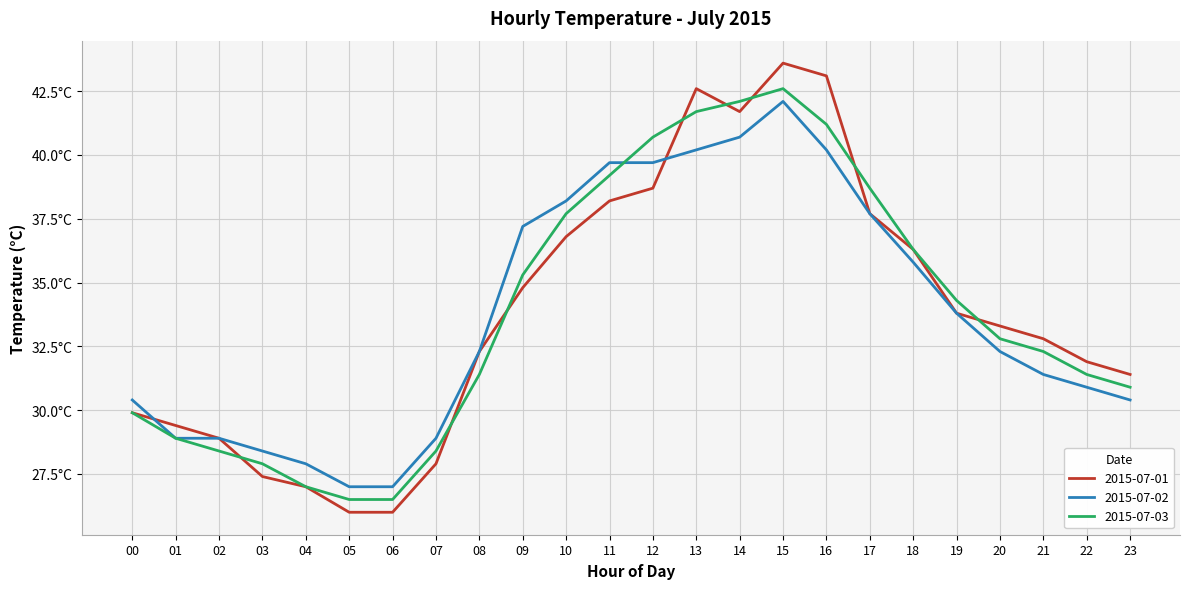

Does the chart have visible grid lines?

Yes